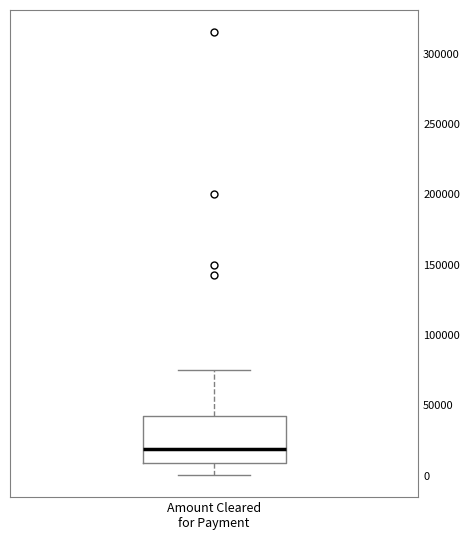

Where does the upper whisker of the box for Amount Cleared for Payment end on the y-axis? The values are not printed on the chart, so give them approximately, as read against the axis.

75000